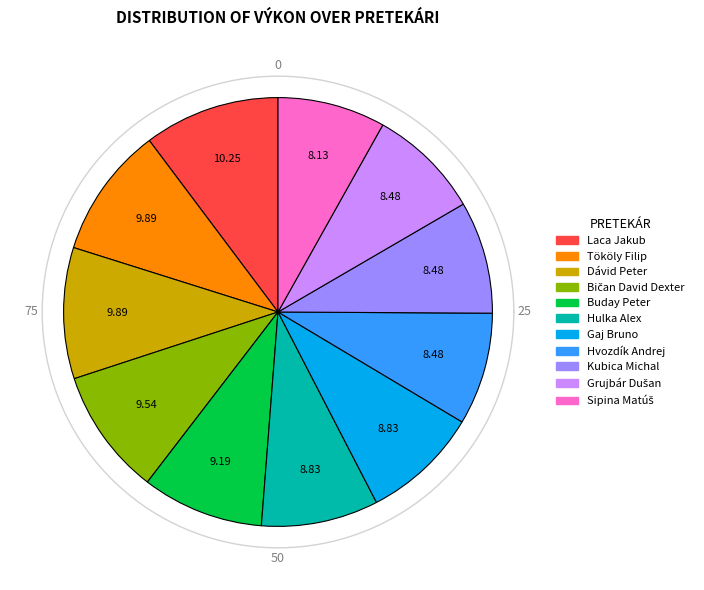

Count the number of slices in the pie.

11